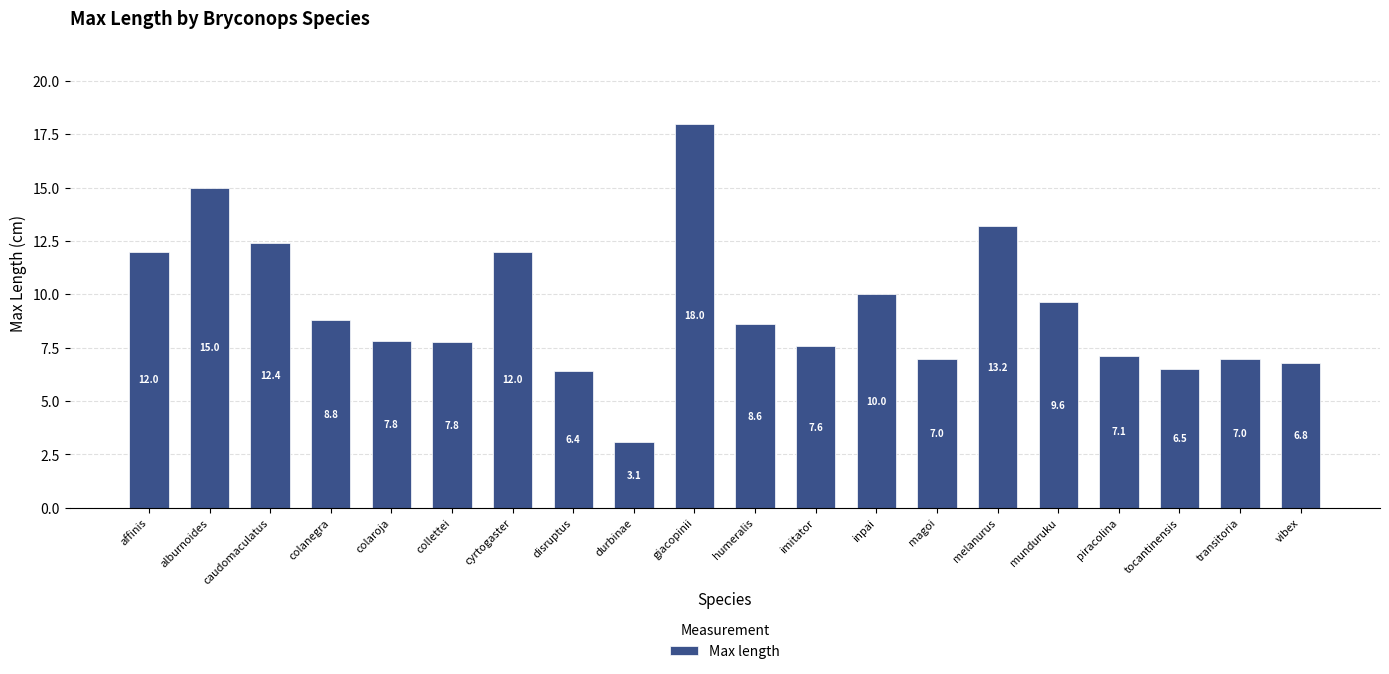

Is it true that the value at caudomaculatus is 6.1?

False